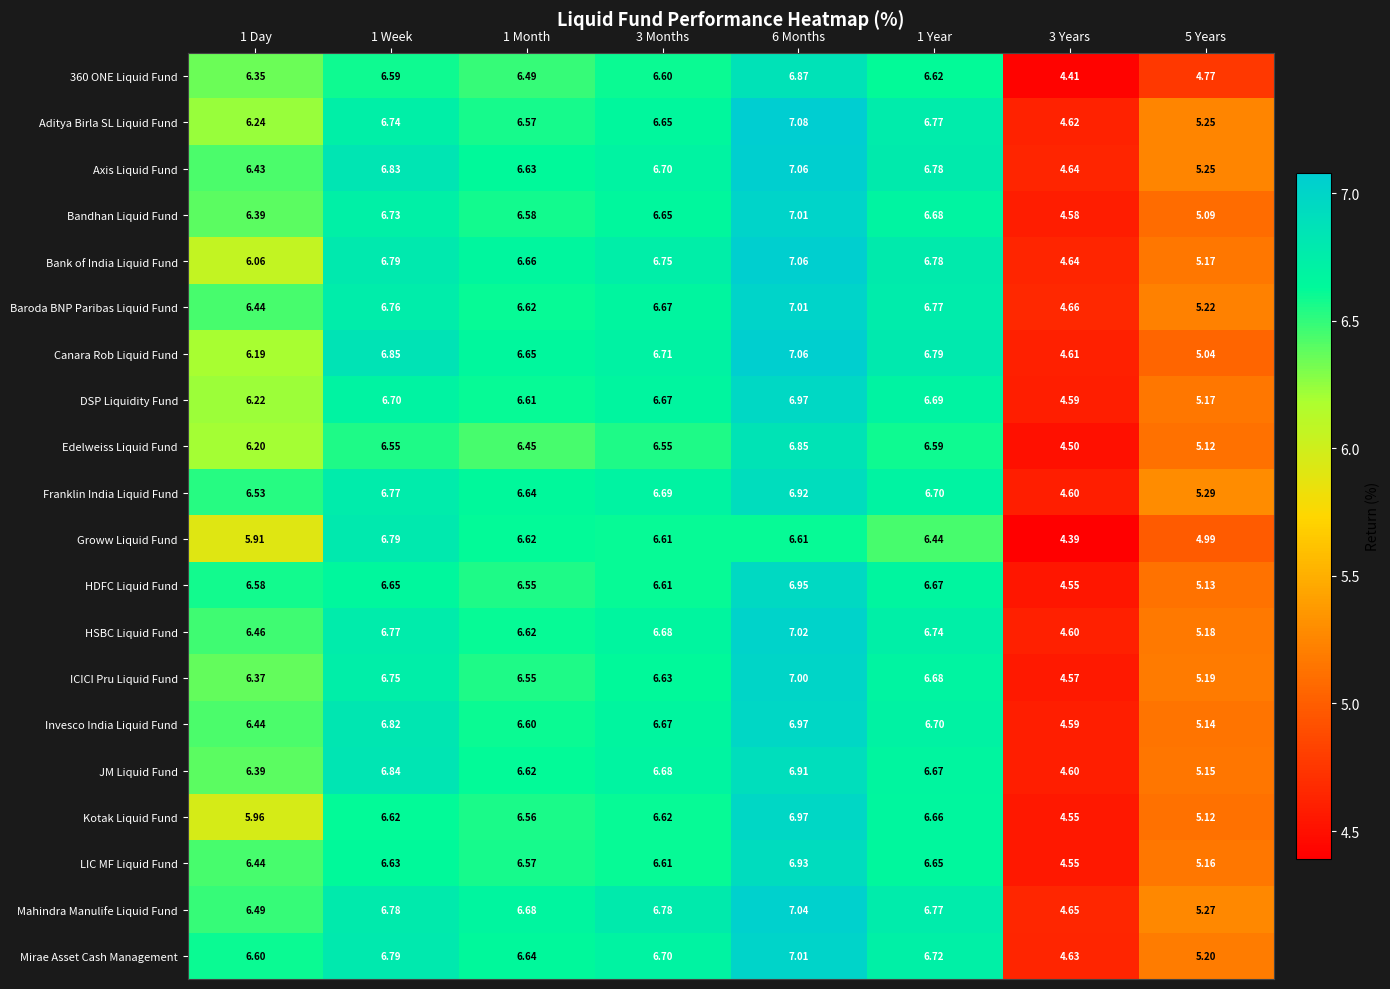

Is the value of Bank of India Liquid Fund at 3 Months greater than the value of Franklin India Liquid Fund at 1 Week?

No